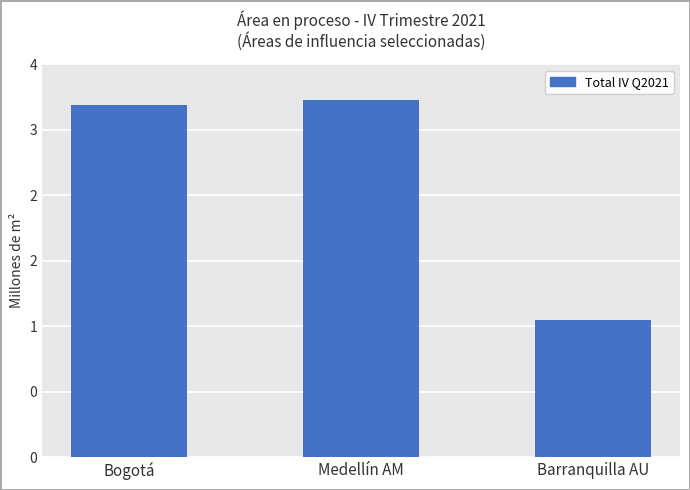

What is the sum of the values at Medellín AM and Bogotá?

7645451